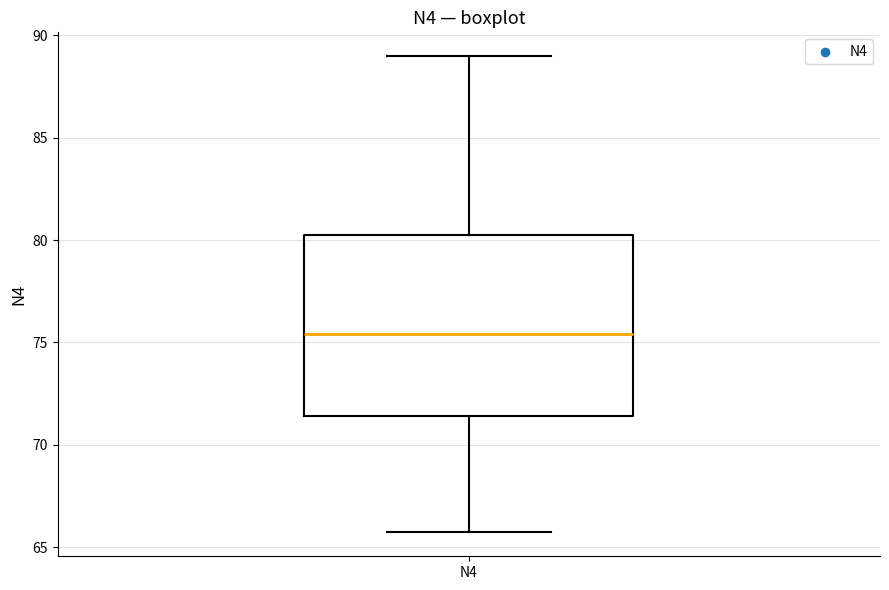

Transcribe this box plot: give where the median line is, the range the box spans, and where the two whiskers end, as read against the y-axis. The values are not printed on the chart, so give them approximately, as read against the axis.

median 75.5, box 71.5 to 80.5, whiskers 65.5 to 89.0